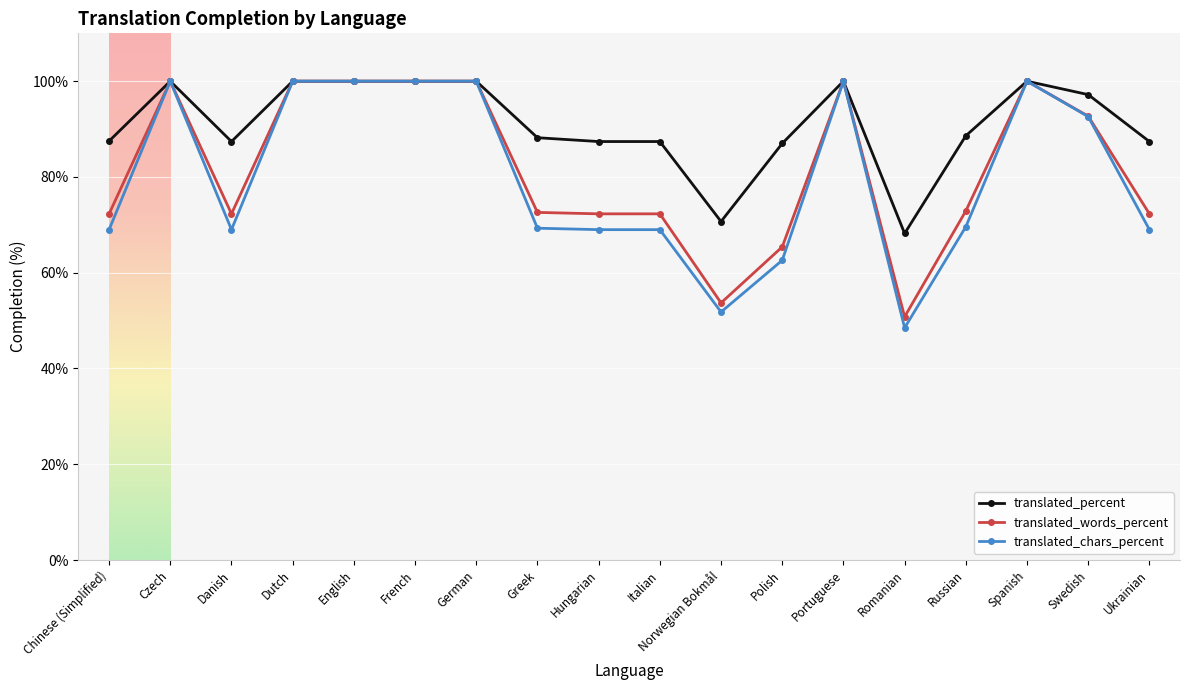

What is the average value of the translated_chars_percent series?

80.0